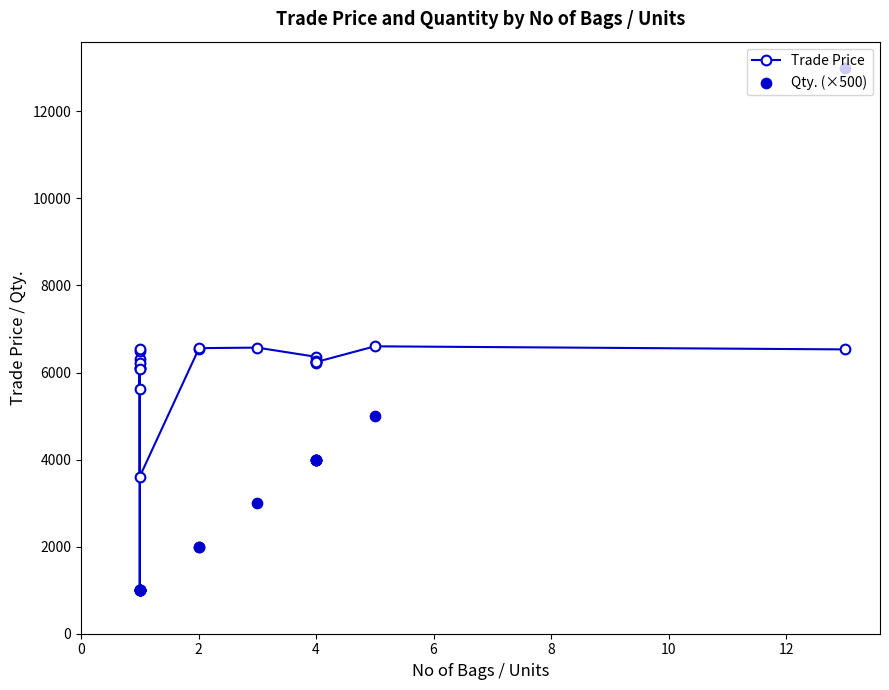

Which series reaches the maximum Y coordinate?

Qty. (×500)